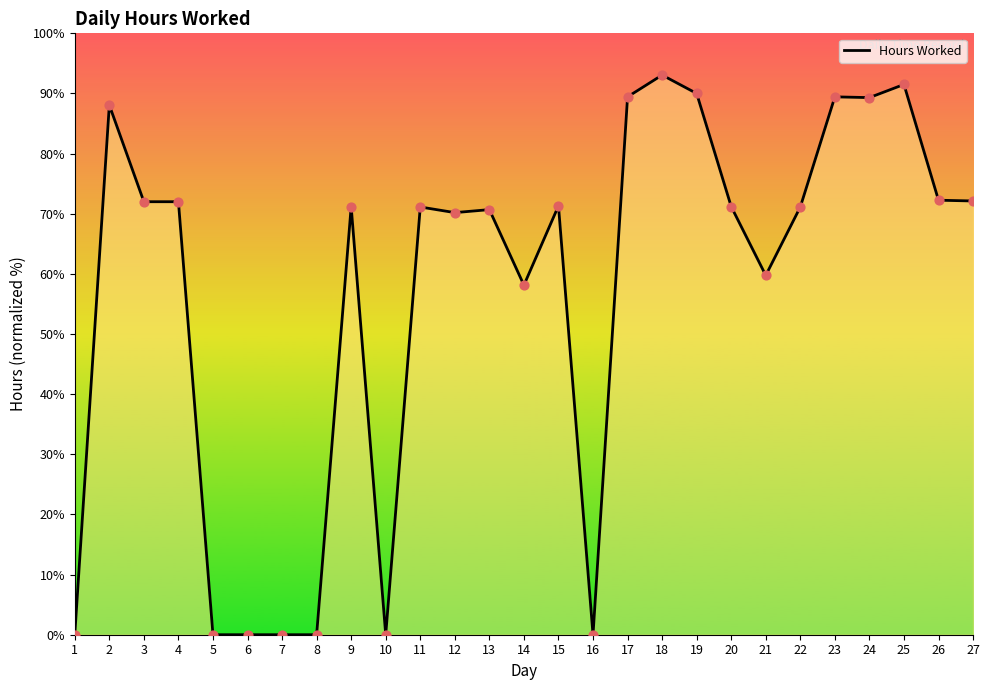

Between 8 and 23, which is larger?

23